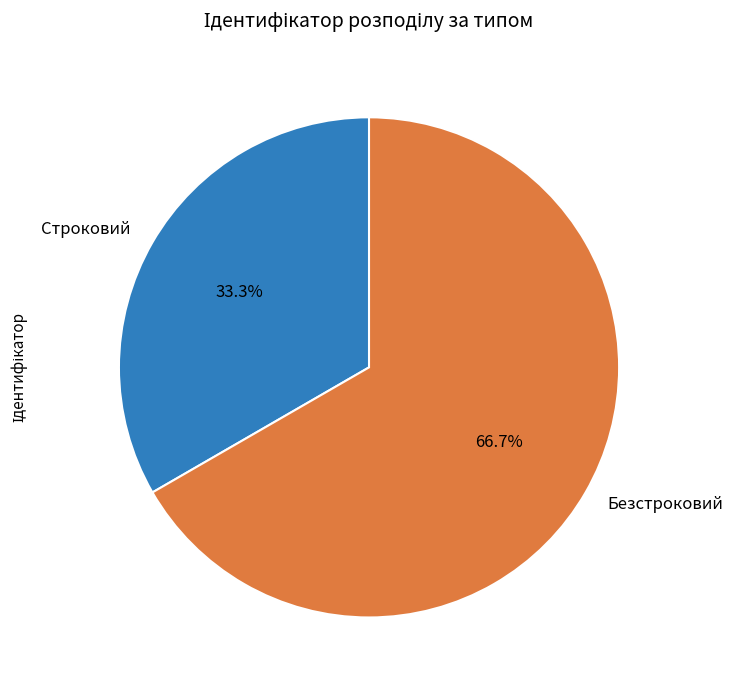

How many slices are in this pie chart?

2